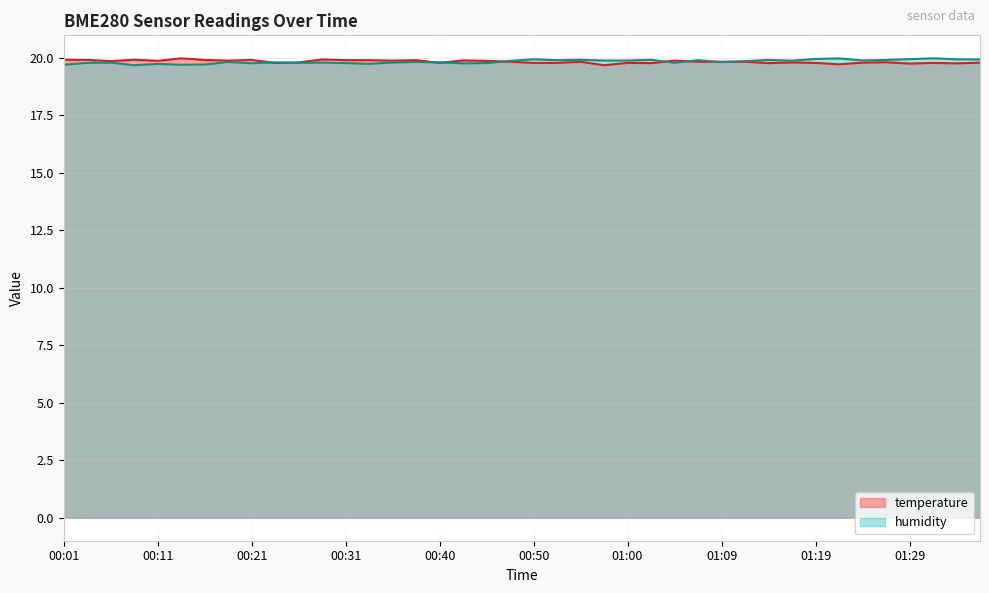

Does the chart display data point markers on the line(s)?

No